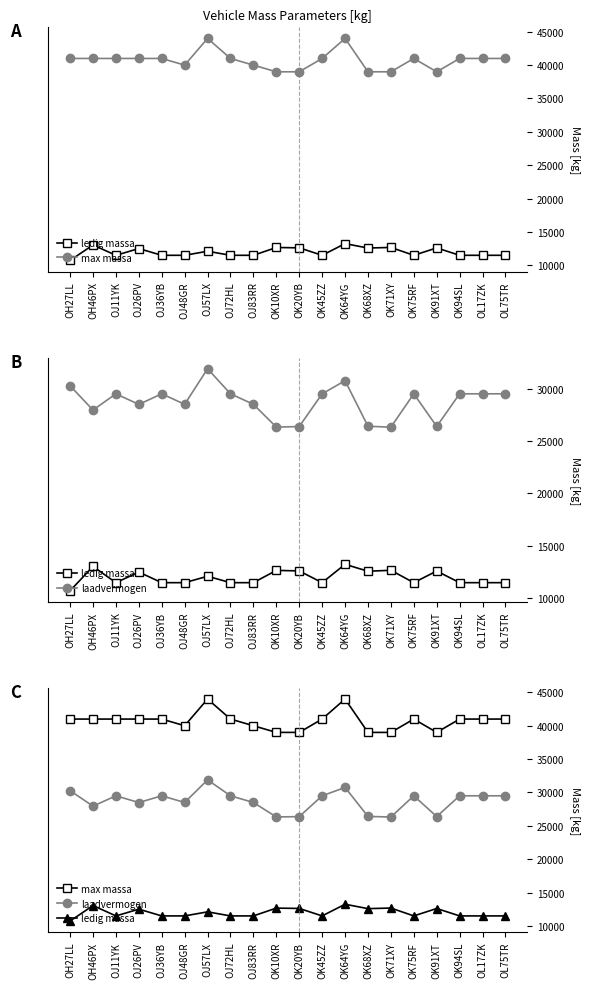

Reading left to right, transcribe all the data shown in this chart.

ledig massa: OH27LL=10730	OH46PX=13050	OJ11YK=11500	OJ26PV=12510	OJ36YB=11500	OJ48GR=11500	OJ57LX=12110	OJ72HL=11500	OJ83RR=11500	OK10XR=12670	OK20YB=12620	OK45ZZ=11500	OK64YG=13250	OK68XZ=12590	OK71XY=12680	OK75RF=11500	OK91XT=12610	OK94SL=11500	OL17ZK=11500	OL75TR=11500
max massa: OH27LL=41000	OH46PX=41000	OJ11YK=41000	OJ26PV=41000	OJ36YB=41000	OJ48GR=40000	OJ57LX=44000	OJ72HL=41000	OJ83RR=40000	OK10XR=39000	OK20YB=39000	OK45ZZ=41000	OK64YG=44000	OK68XZ=39000	OK71XY=39000	OK75RF=41000	OK91XT=39000	OK94SL=41000	OL17ZK=41000	OL75TR=41000
laadvermogen: OH27LL=30270	OH46PX=27950	OJ11YK=29500	OJ26PV=28490	OJ36YB=29500	OJ48GR=28500	OJ57LX=31890	OJ72HL=29500	OJ83RR=28500	OK10XR=26330	OK20YB=26380	OK45ZZ=29500	OK64YG=30750	OK68XZ=26410	OK71XY=26320	OK75RF=29500	OK91XT=26390	OK94SL=29500	OL17ZK=29500	OL75TR=29500